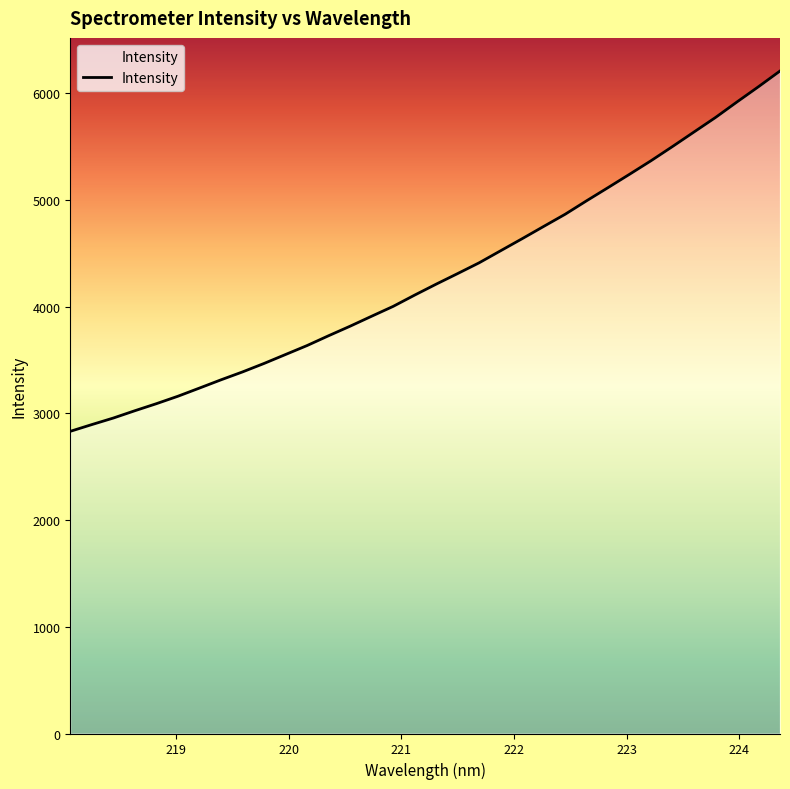

What is the greatest value displayed?

6208.8